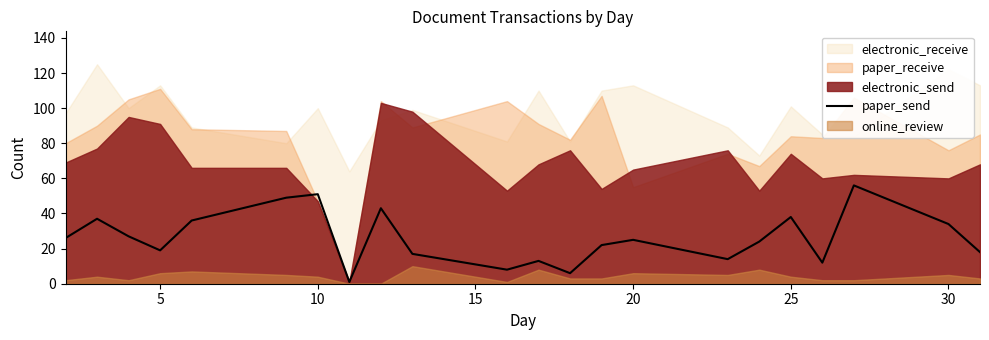

How many values exceed 25?

10